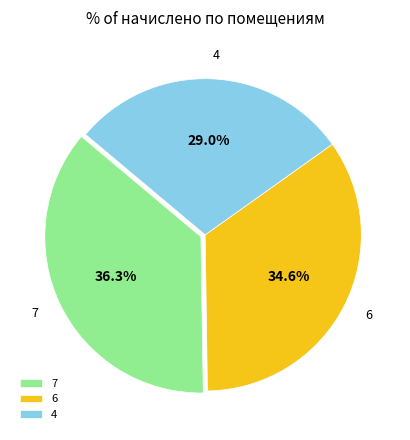

Is 7 the majority of the pie?

No